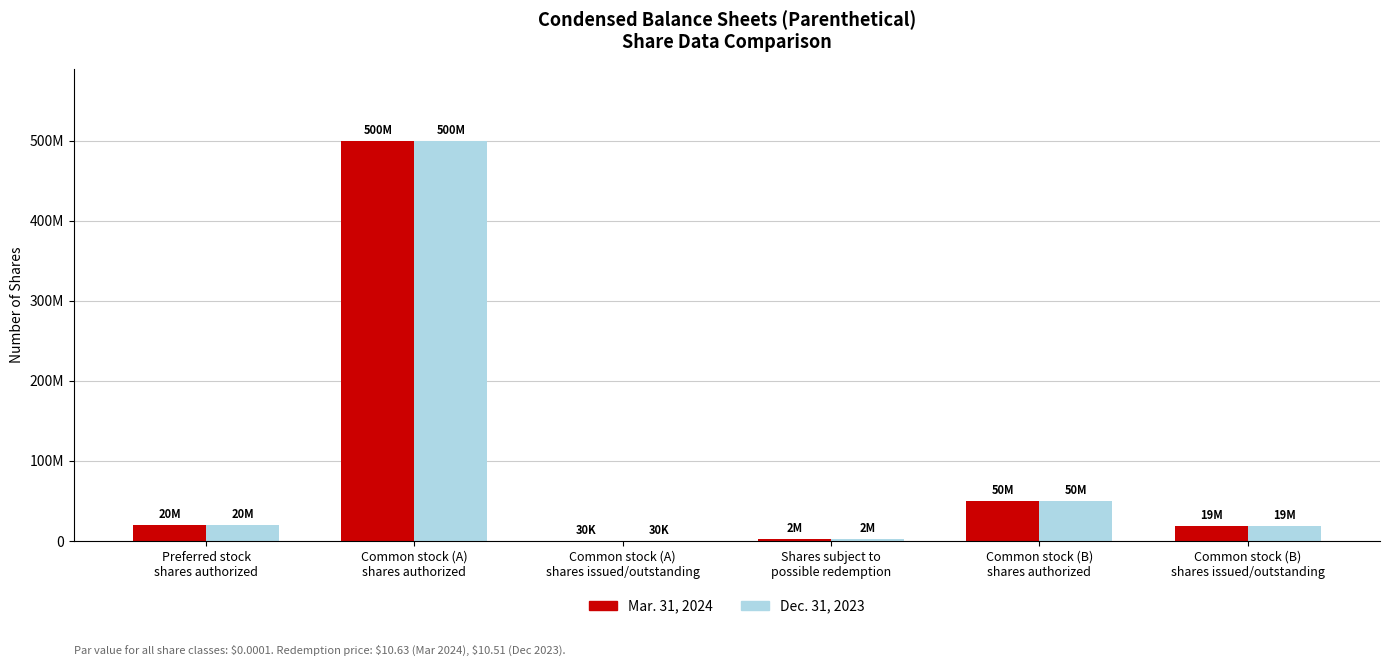

What value does the Dec. 31, 2023 series have at Shares subject to
possible redemption, to the nearest 10?

2090270